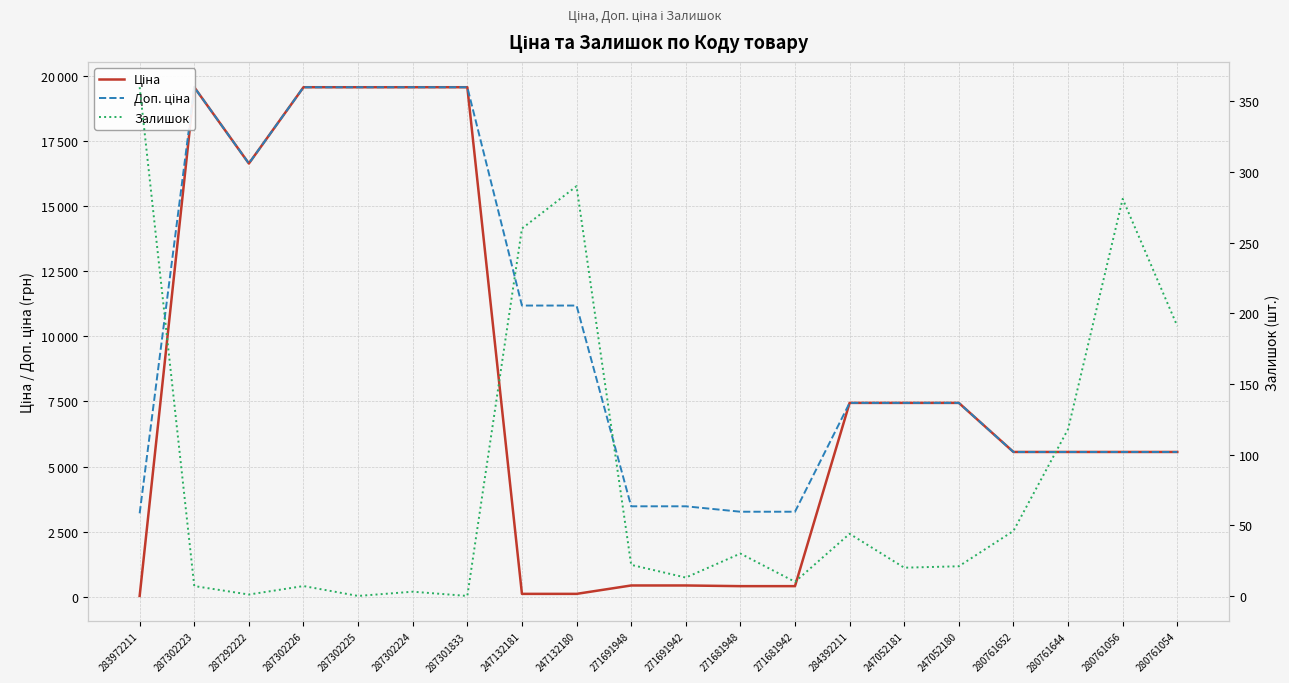

The Доп. ціна series shows 25533.8 at 287302226. True or false?

False